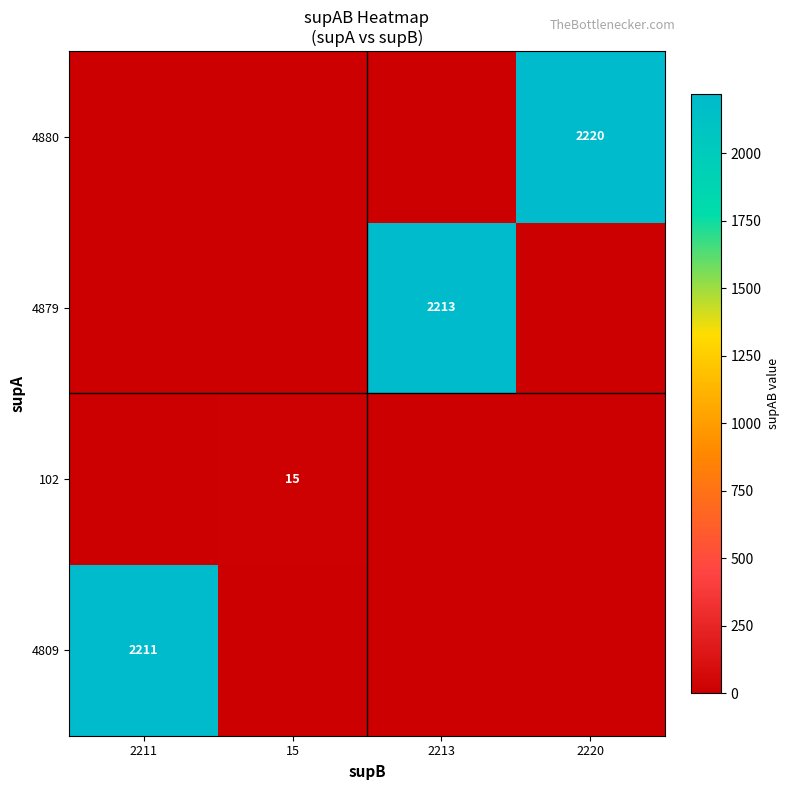

The 4879 series shows 2213 at 2213. True or false?

True